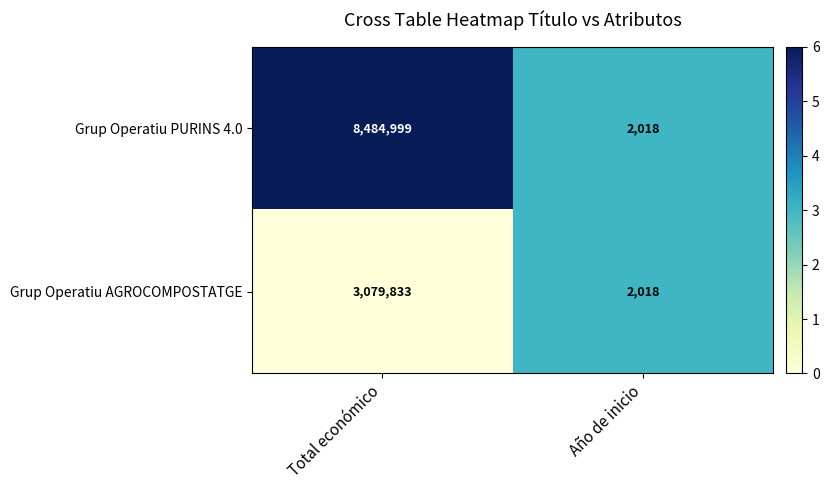

What is the total value across all series at Total económico?

11564832